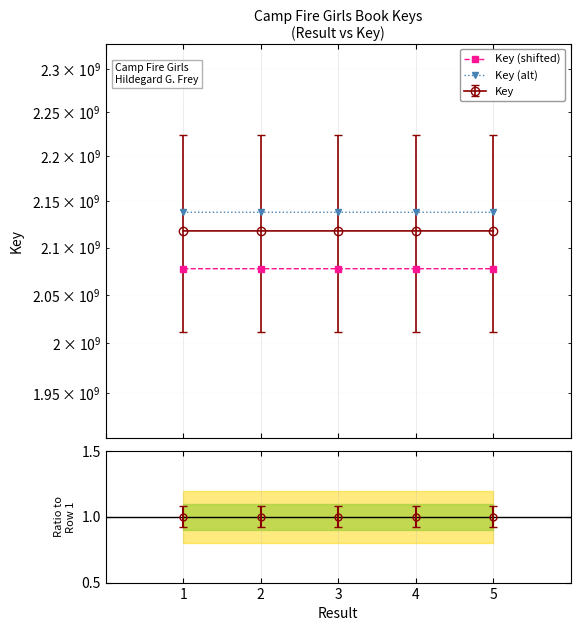

Which series changed the most between 1 and 5?

Key (alt)